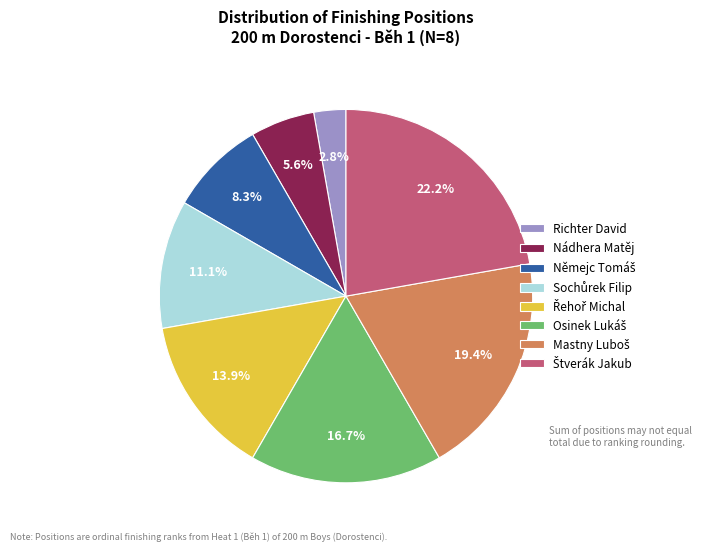

Which category has the smallest portion of the pie?

Richter David